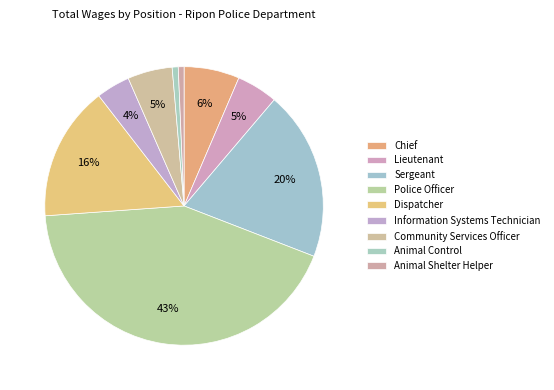

Does Police Officer account for over 50% of the chart?

No